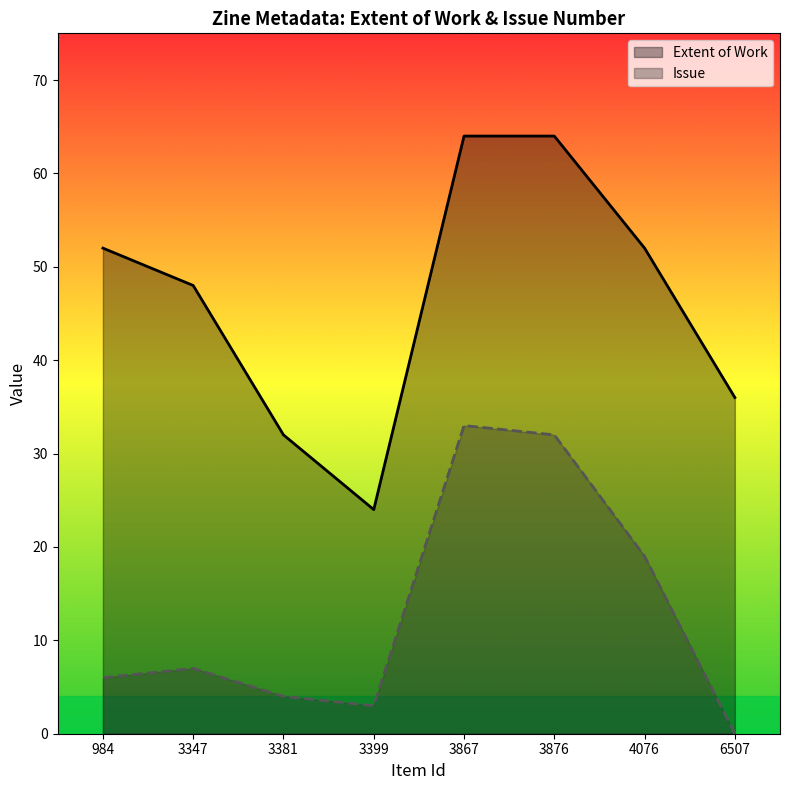

How many data points in Extent of Work are less than 52?

4